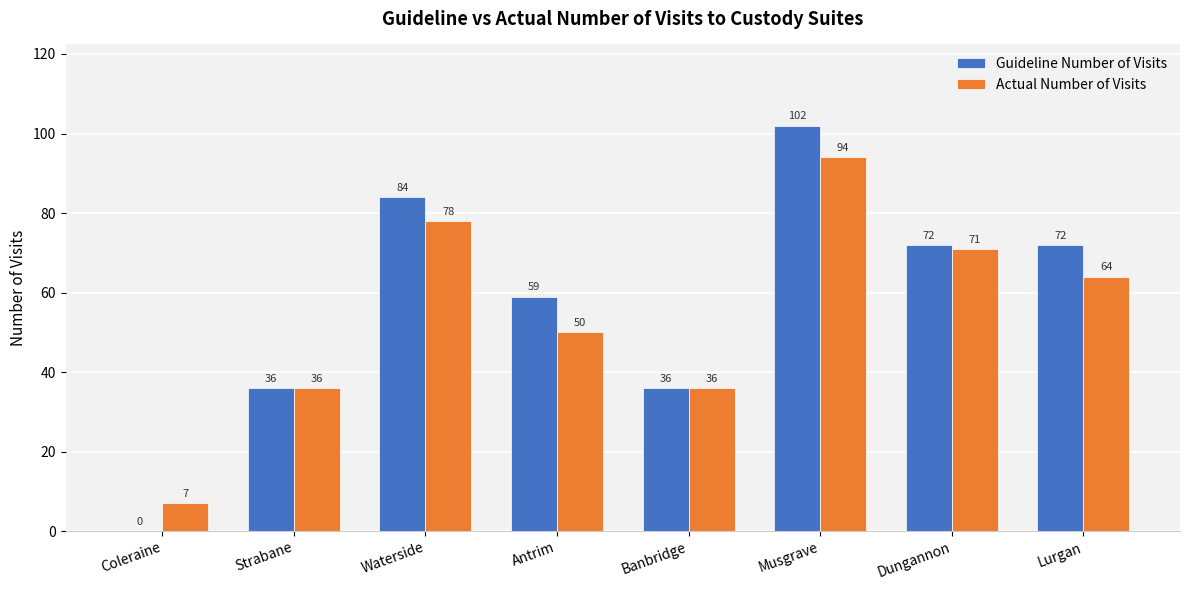

Reading left to right, transcribe all the data shown in this chart.

Guideline Number of Visits: Coleraine=0	Strabane=36	Waterside=84	Antrim=59	Banbridge=36	Musgrave=102	Dungannon=72	Lurgan=72
Actual Number of Visits: Coleraine=7	Strabane=36	Waterside=78	Antrim=50	Banbridge=36	Musgrave=94	Dungannon=71	Lurgan=64